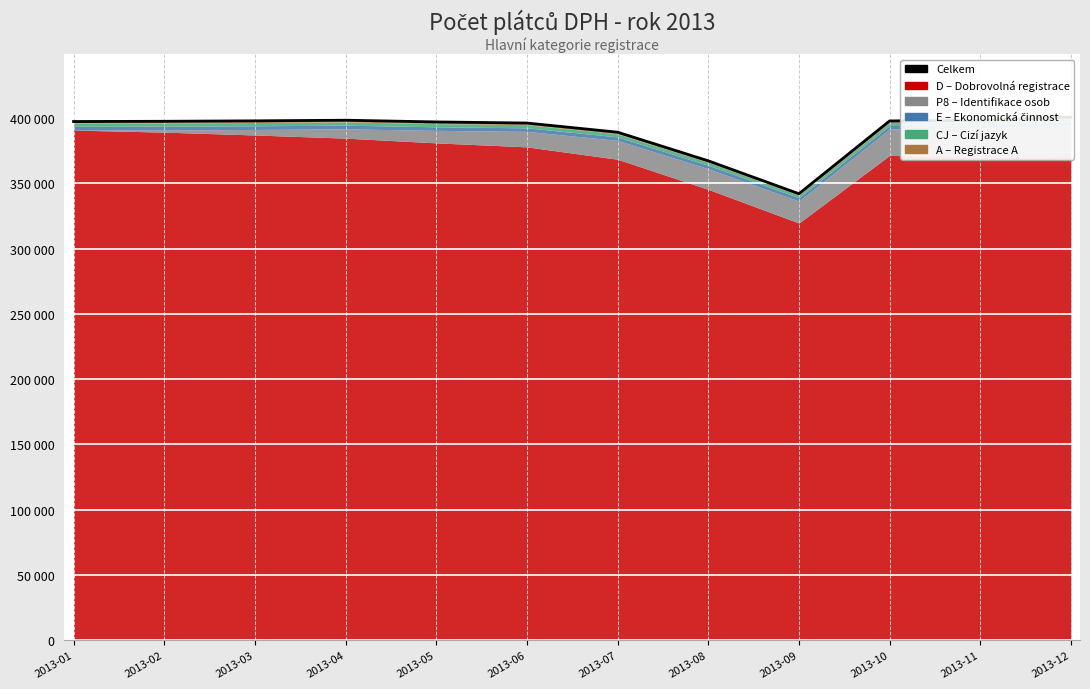

How many data points does each series have?

12